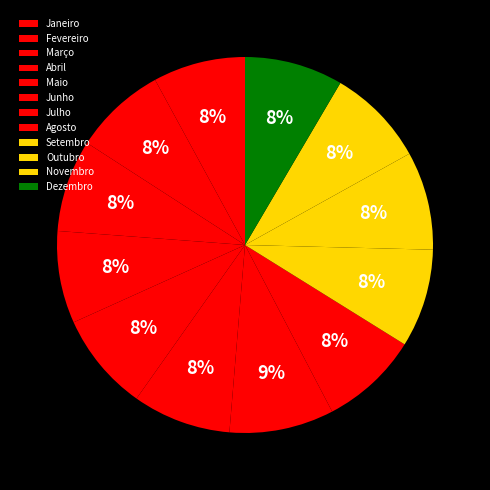

How many segments does this pie chart have?

12